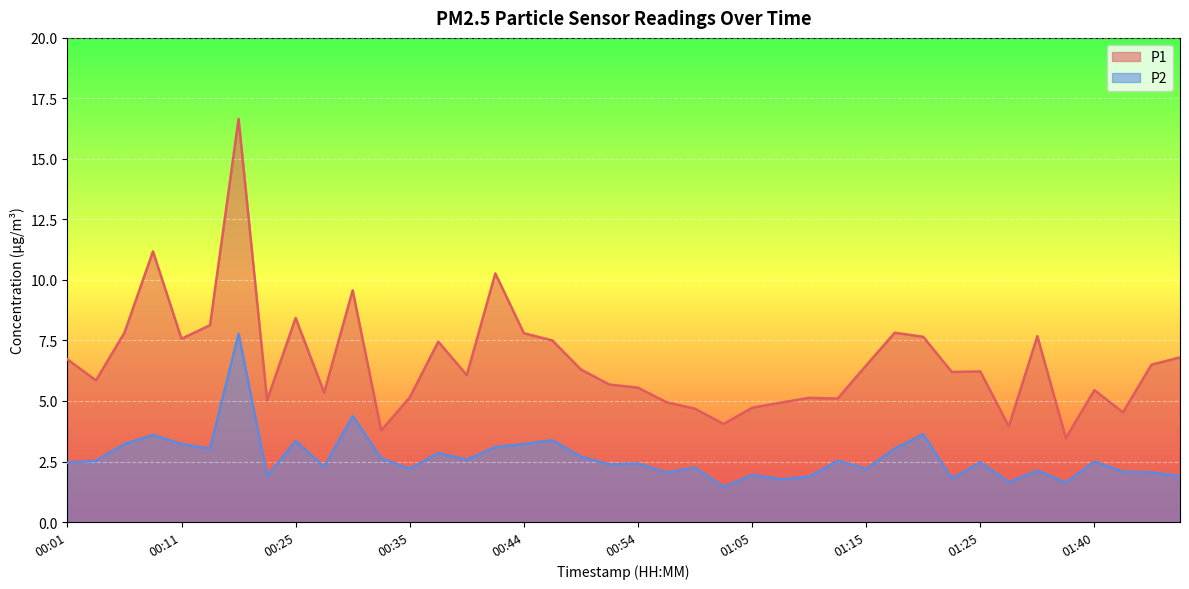

True or false: P2 has more than 2 interior local peaks.

True